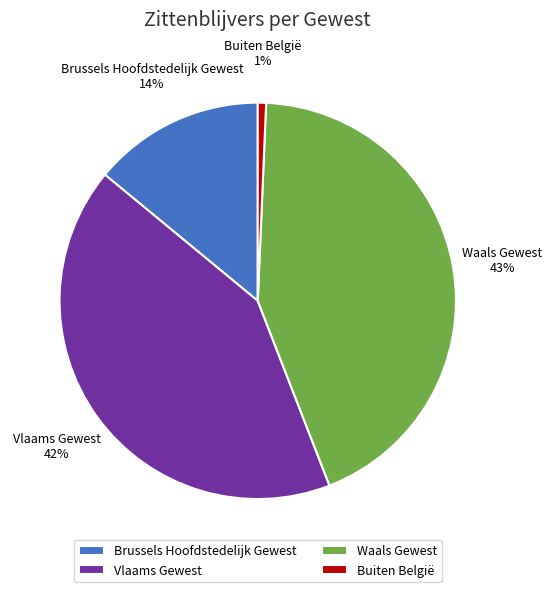

Count the number of slices in the pie.

4